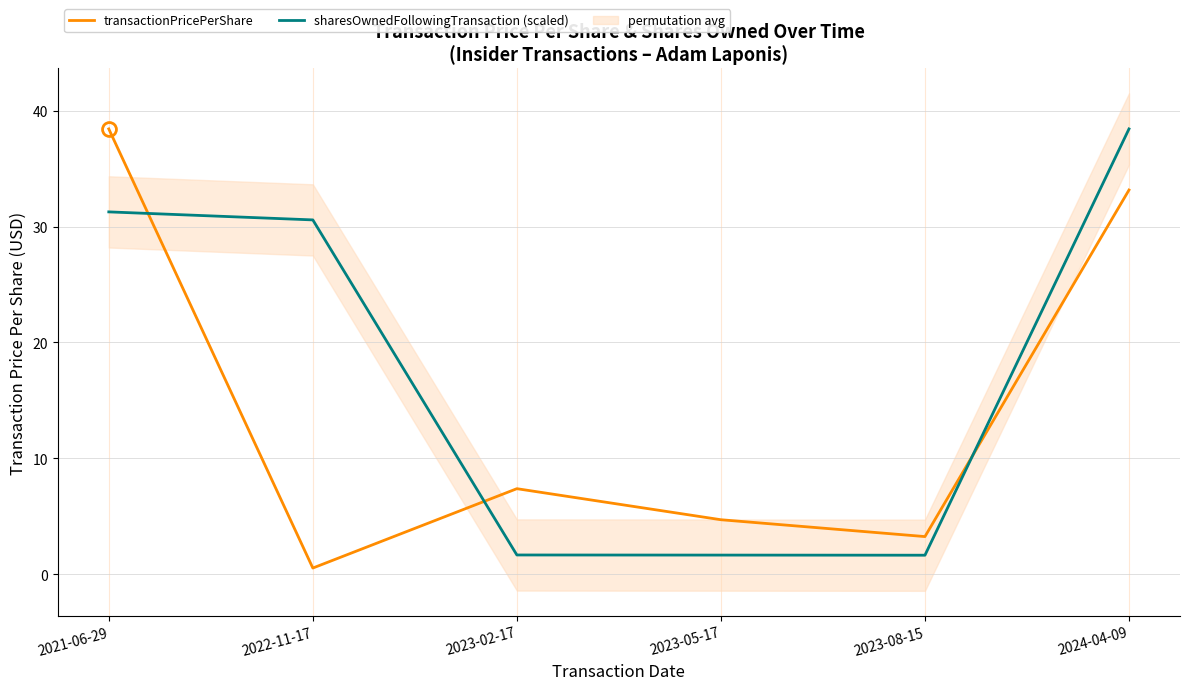

What is the average value of the sharesOwnedFollowingTransaction (scaled) series?

17.5